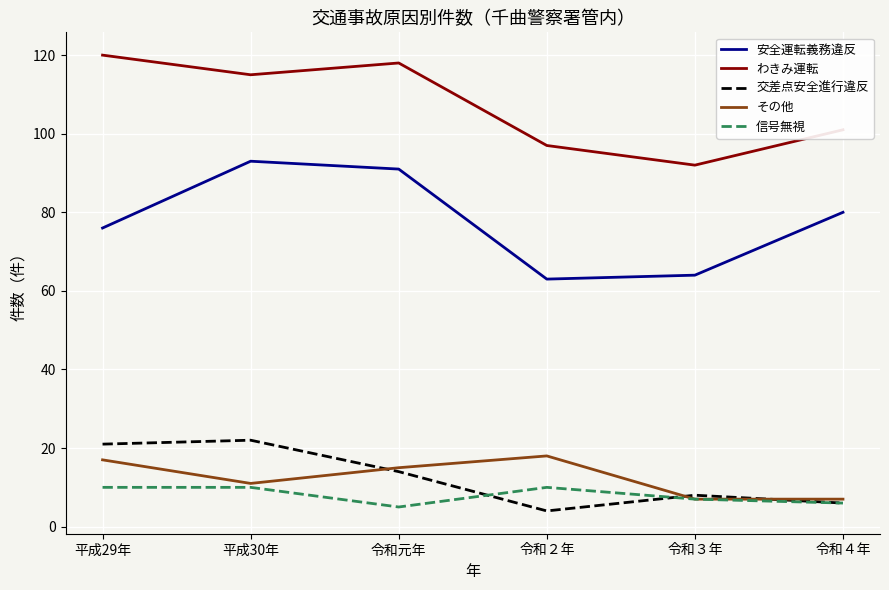

At which label is わきみ運転 closest to 106?

令和４年